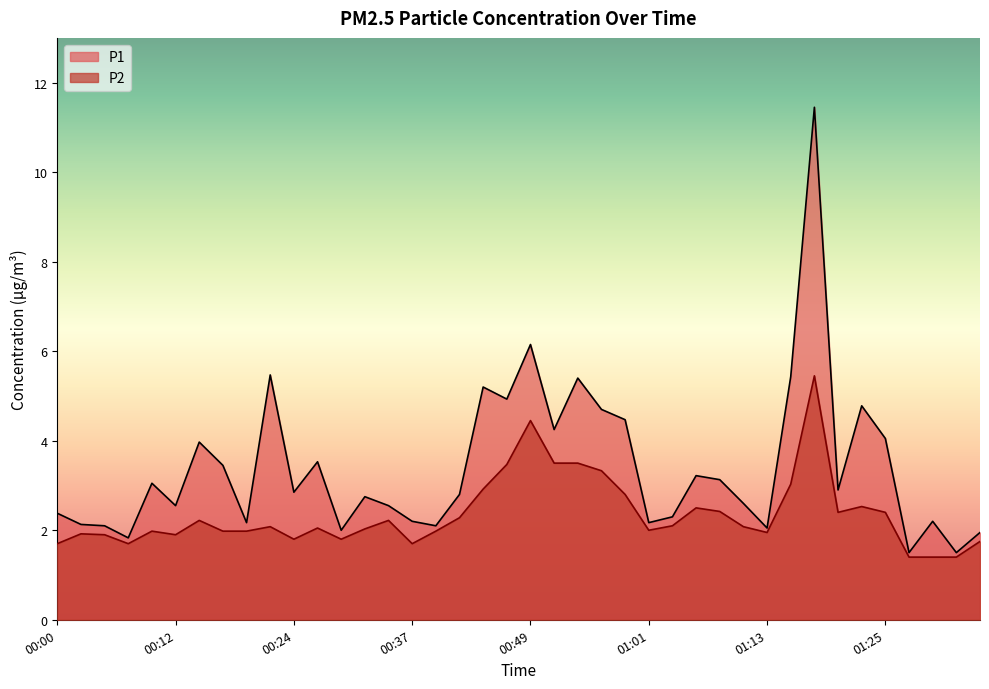

What is the difference between the maximum and minimum values in the P1 series?

9.9